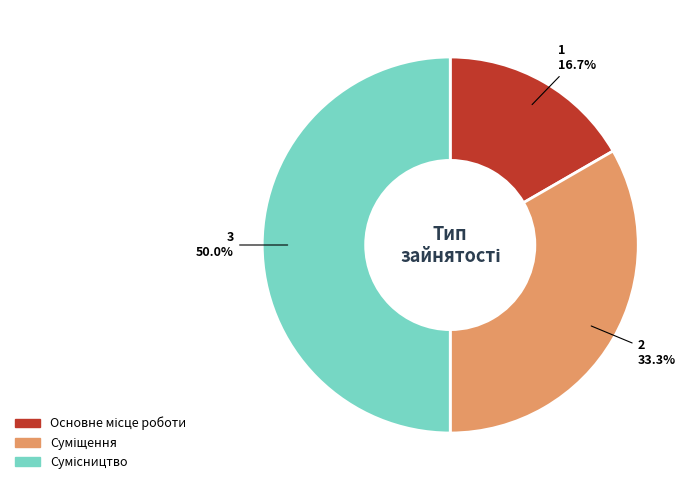

How many segments does this pie chart have?

3